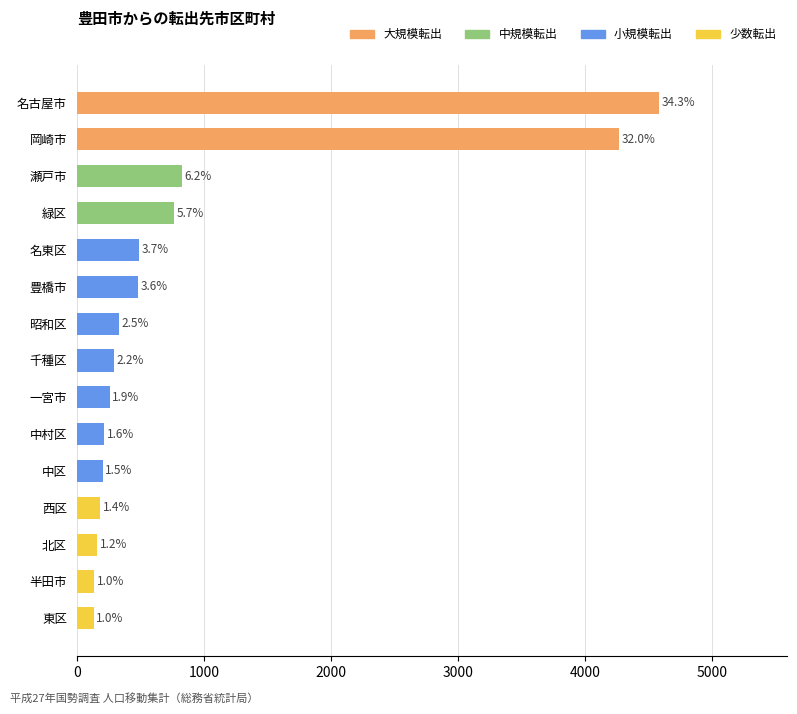

How many bars are there in total?

15